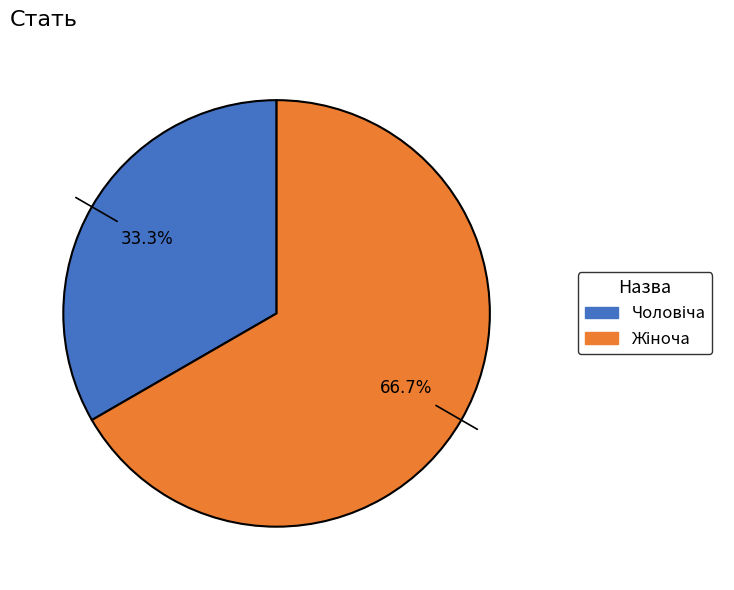

Which category has the smallest portion of the pie?

Чоловіча